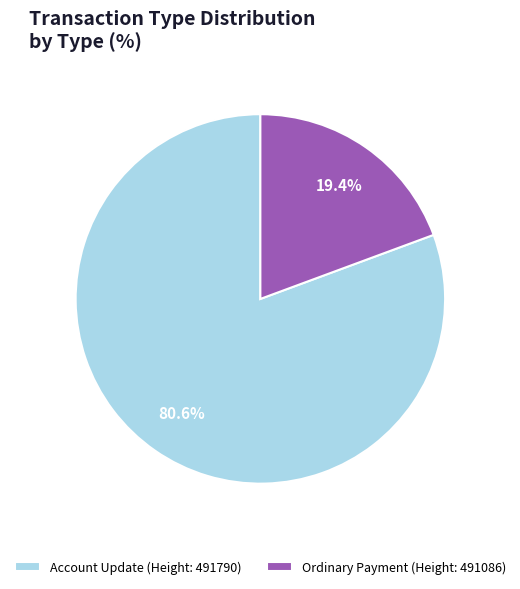

How many segments does this pie chart have?

2